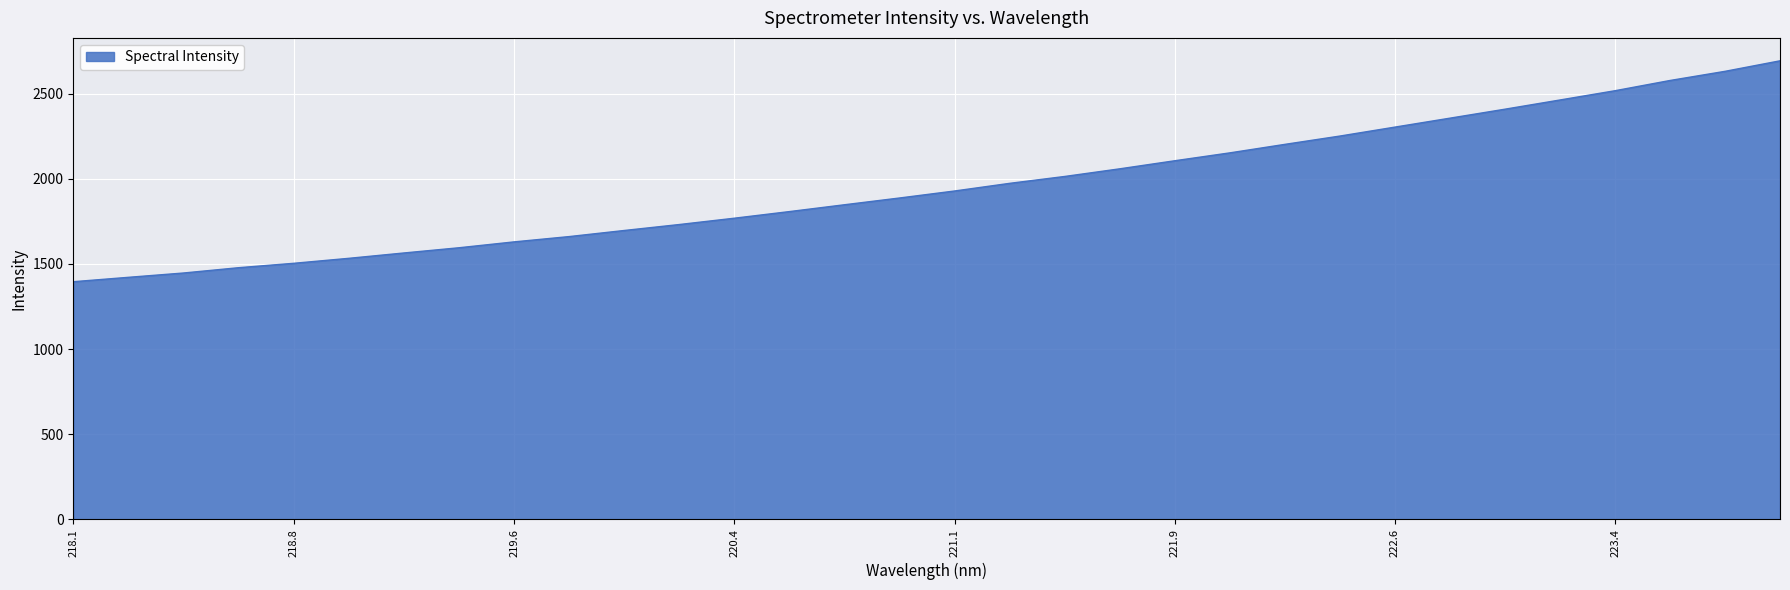

Count the number of data series in this chart.

1